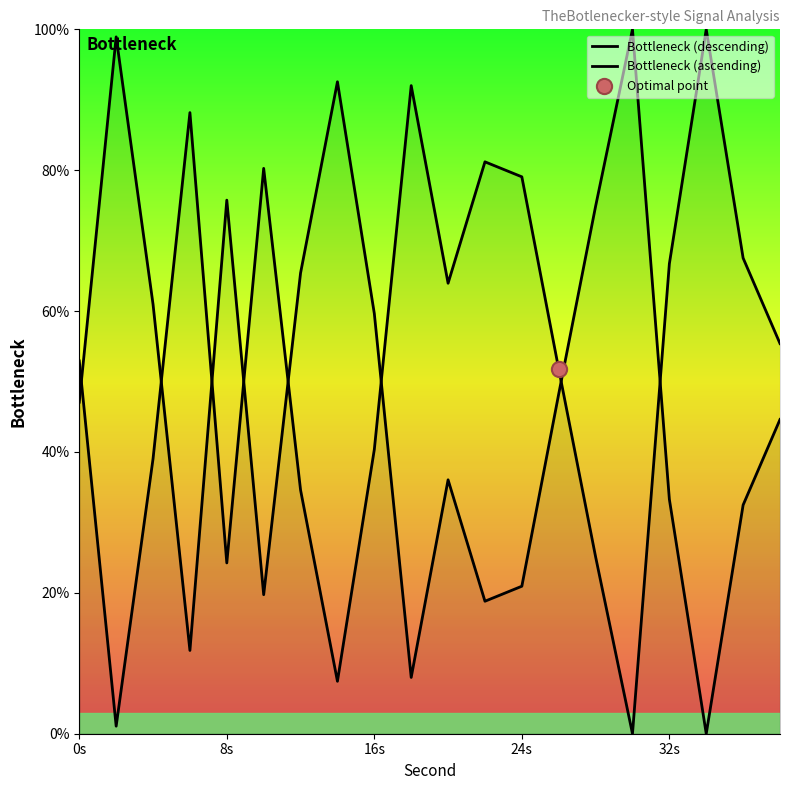

What is the change in value from 4 to 6?

+49.1